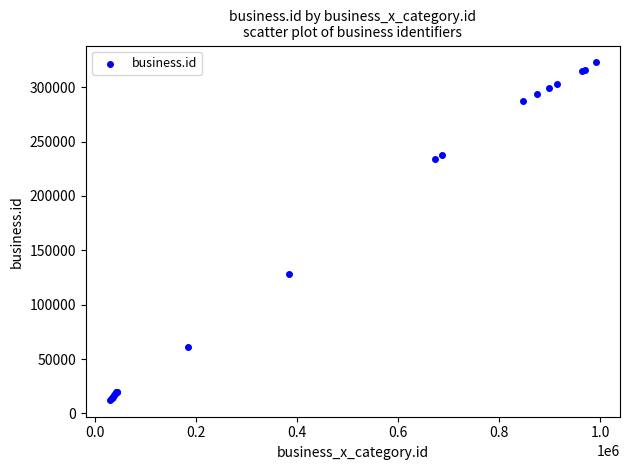

What Y value in the scatter plot is closest to 167651?

128422